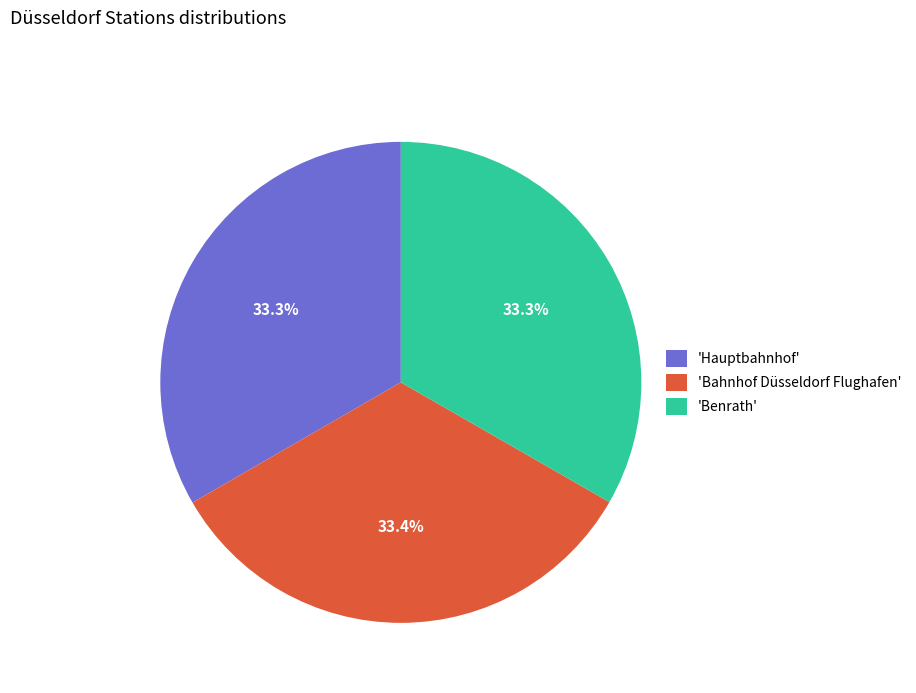

Does any single category account for the majority?

No